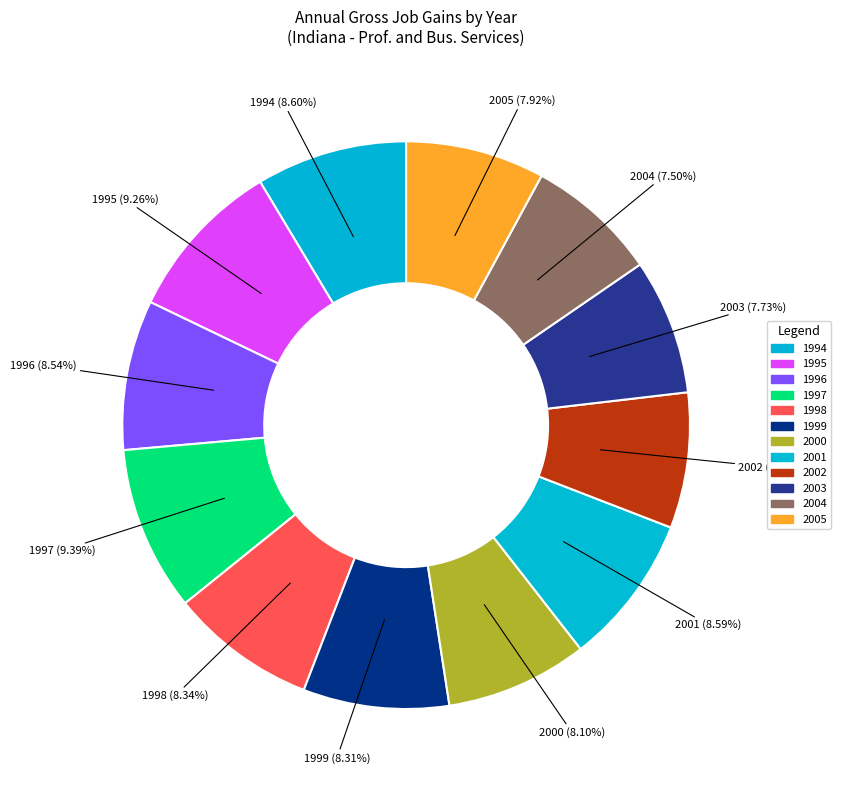

Does 1995 represent more than half of the total?

No